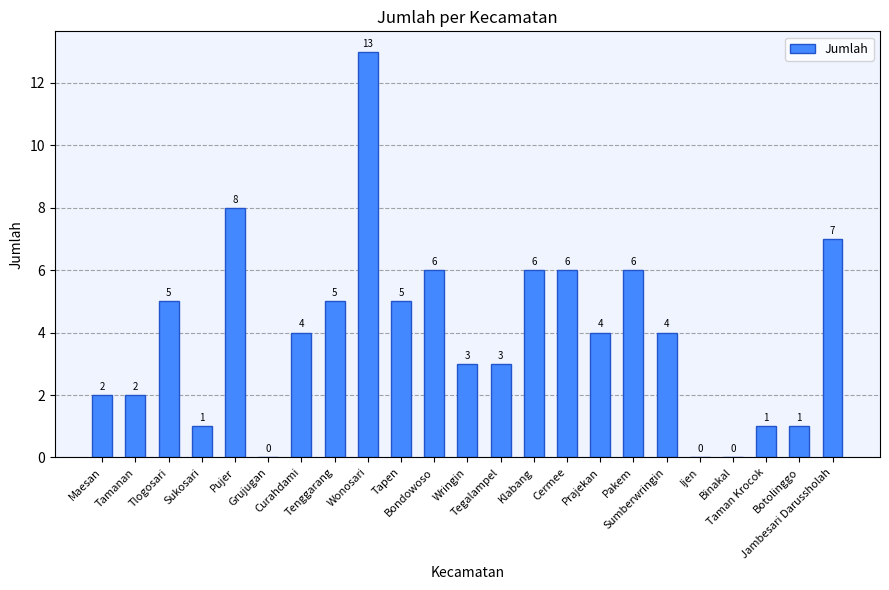

What is the maximum value shown in the chart?

13